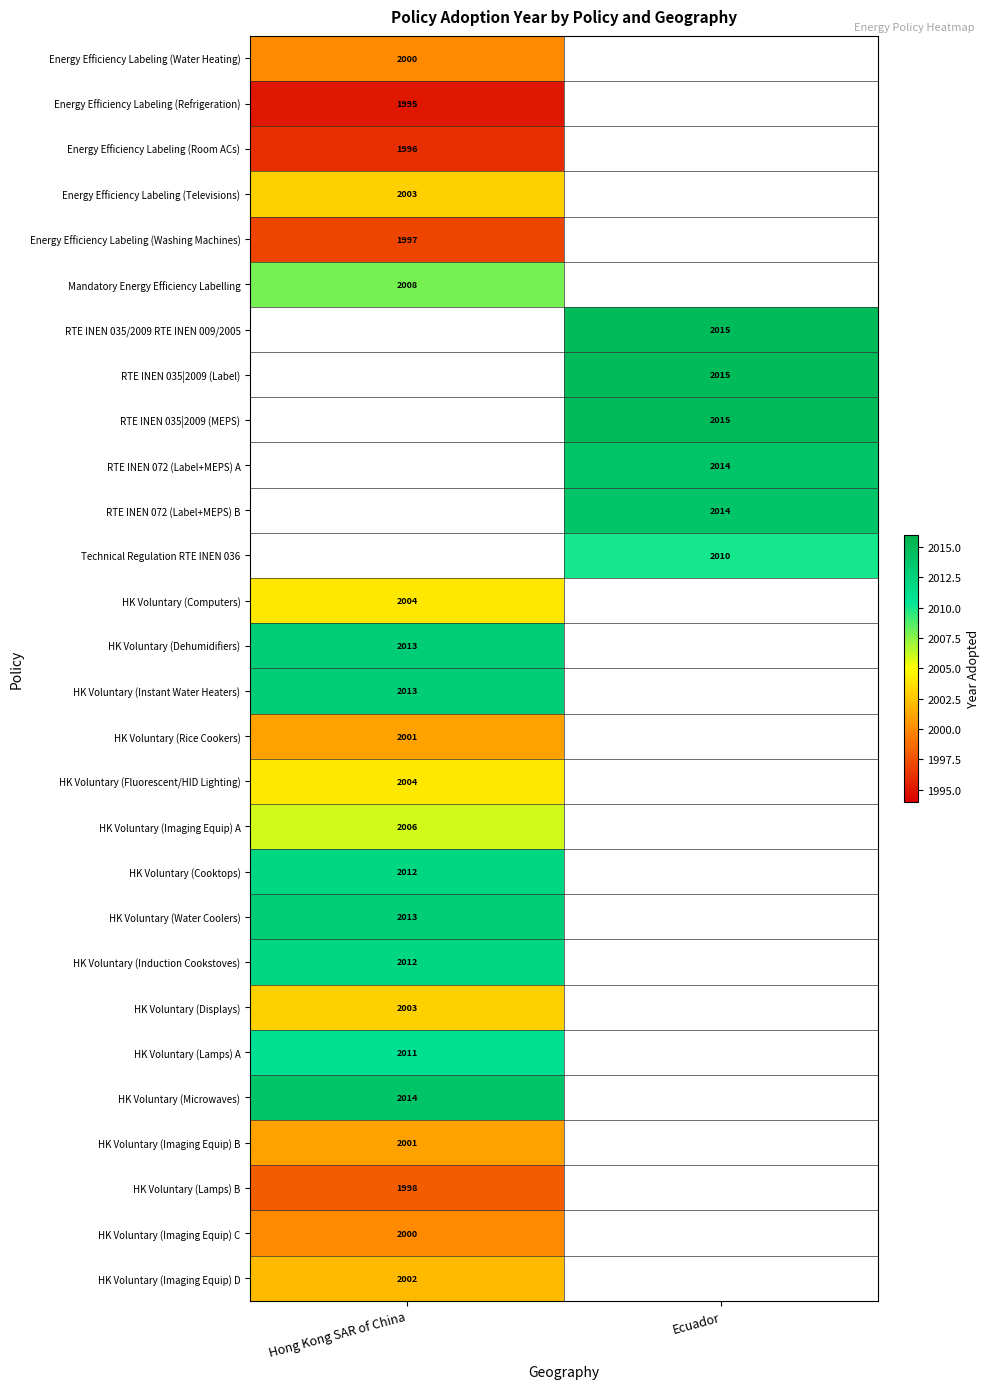

Is the value of HK Voluntary (Induction Cookstoves) at Hong Kong SAR of China greater than the value of Technical Regulation RTE INEN 036 at Ecuador?

Yes